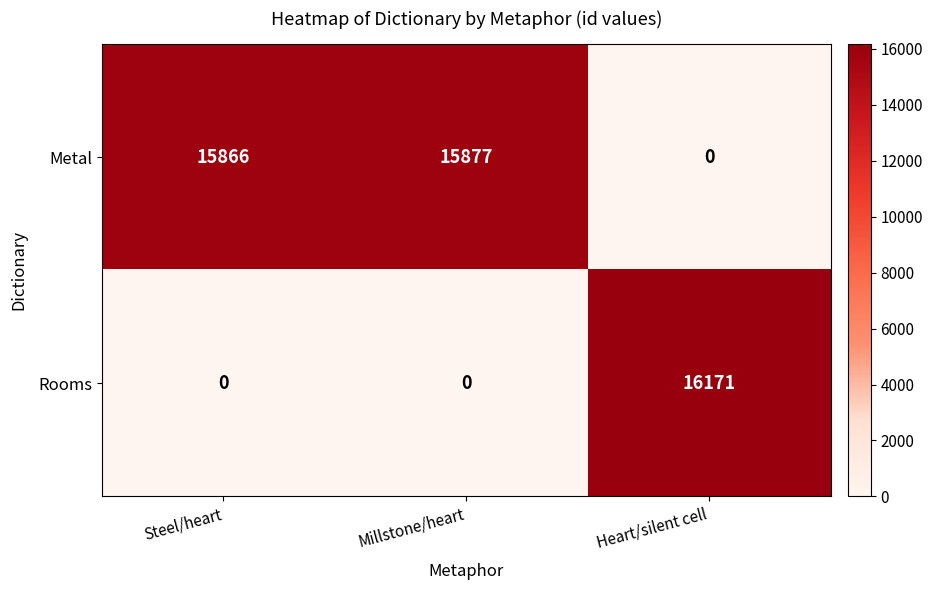

Which series has the largest range (max minus min)?

Rooms